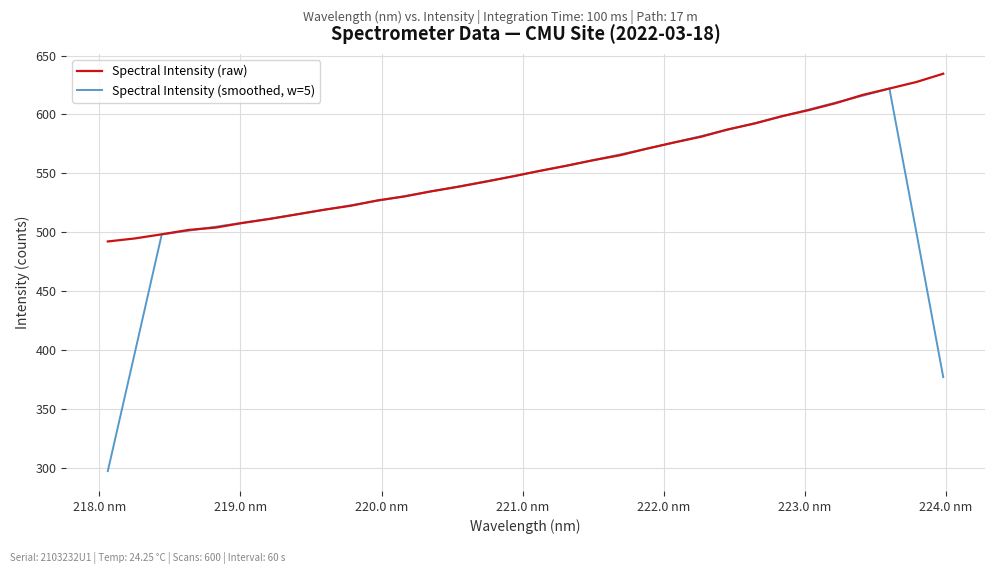

What is the maximum value shown in the chart?

634.5